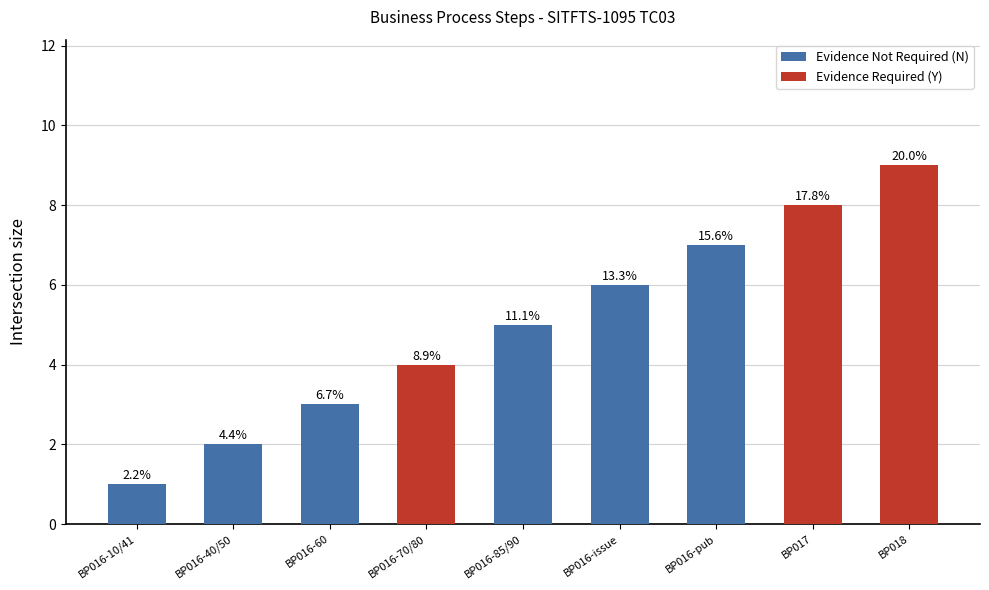

What is the label of the 2nd bar from the right?

BP017